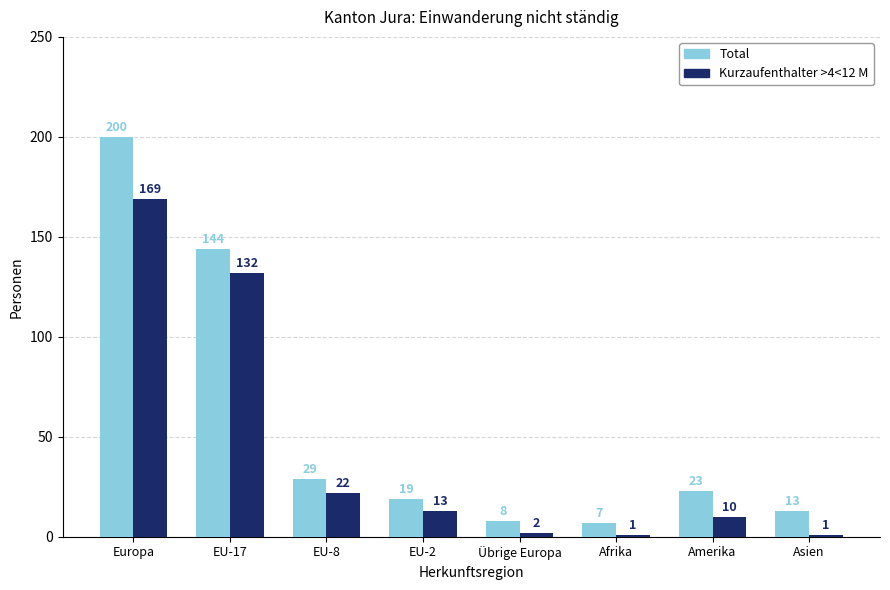

What is the value of the Kurzaufenthalter >4<12 M bar at the 3rd from the left?

22